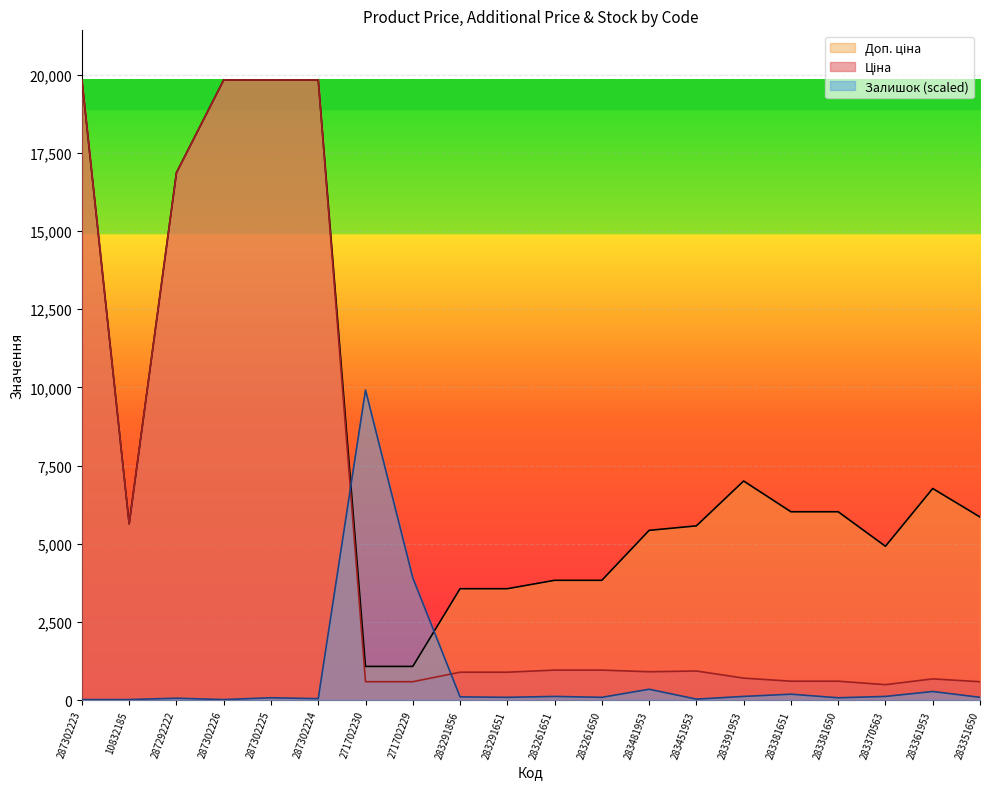

In Доп. ціна, how many points are lower than both neighbors (excluding endpoints)?

2